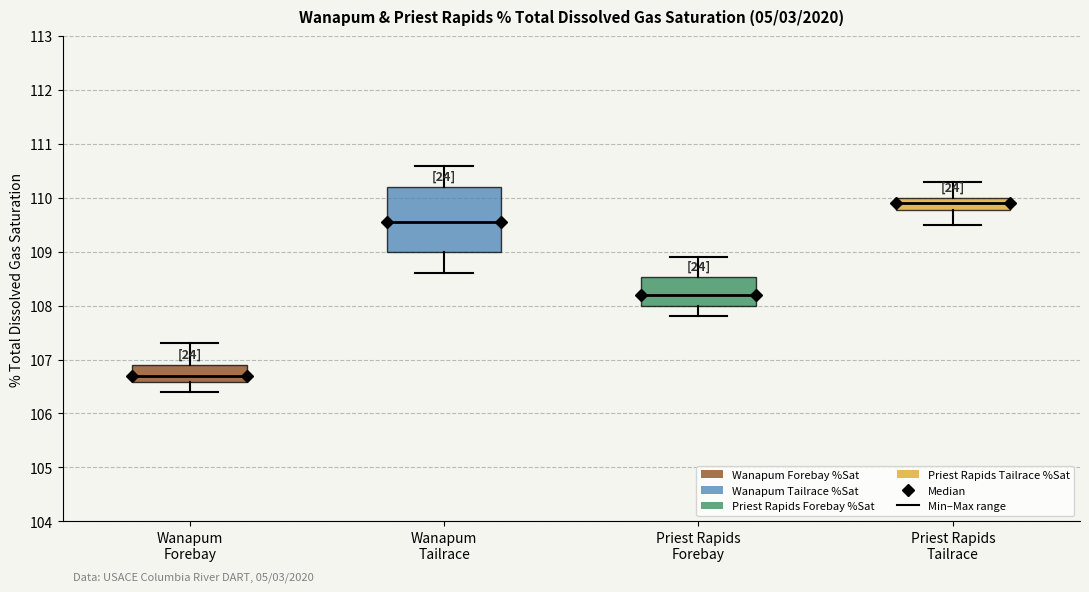

Reading left to right, read every box against the y-axis: the position of its median line, the range the box covers, and the ends of its whiskers. The values are not printed on the chart, so give them approximately, as read against the axis.

Wanapum Forebay: median 106.7, box 106.6 to 106.9, whiskers 106.4 to 107.3
Wanapum Tailrace: median 109.6, box 109.0 to 110.2, whiskers 108.6 to 110.6
Priest Rapids Forebay: median 108.2, box 108.0 to 108.5, whiskers 107.8 to 108.9
Priest Rapids Tailrace: median 109.9, box 109.8 to 110.0, whiskers 109.5 to 110.3